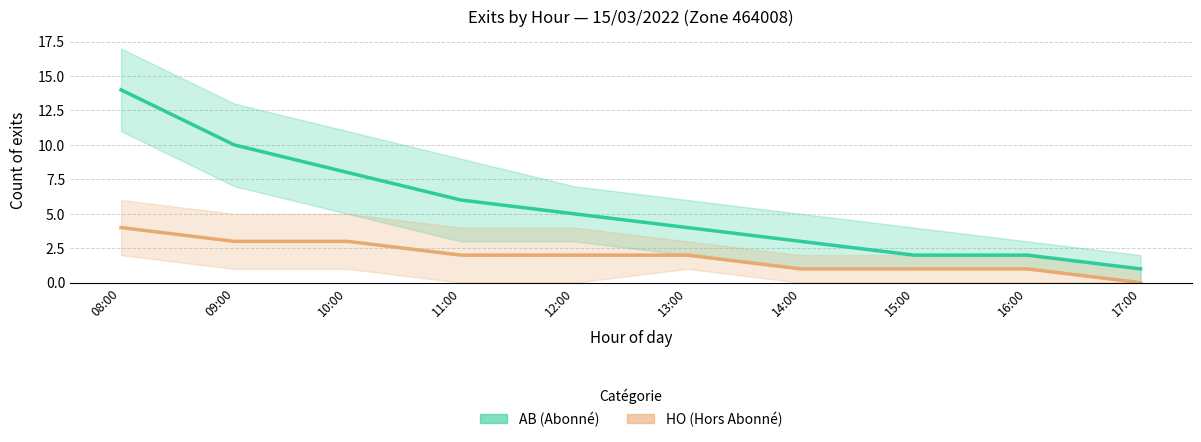

Which series has the largest total across all categories?

AB (Abonné)